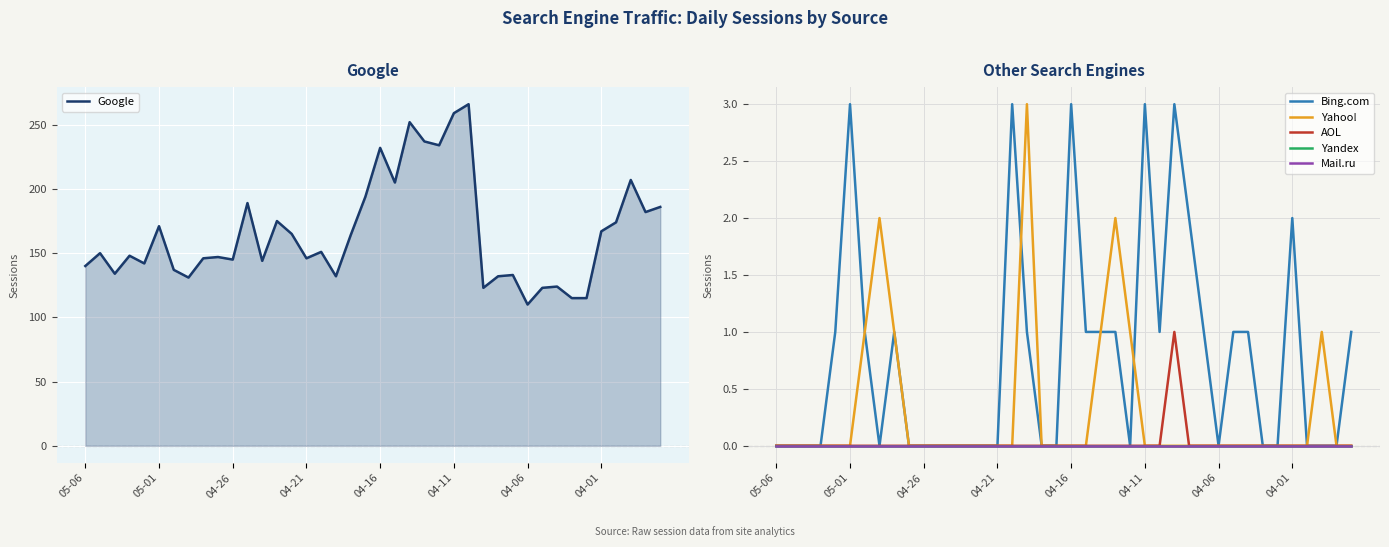

Which series has the largest total across all categories?

Google